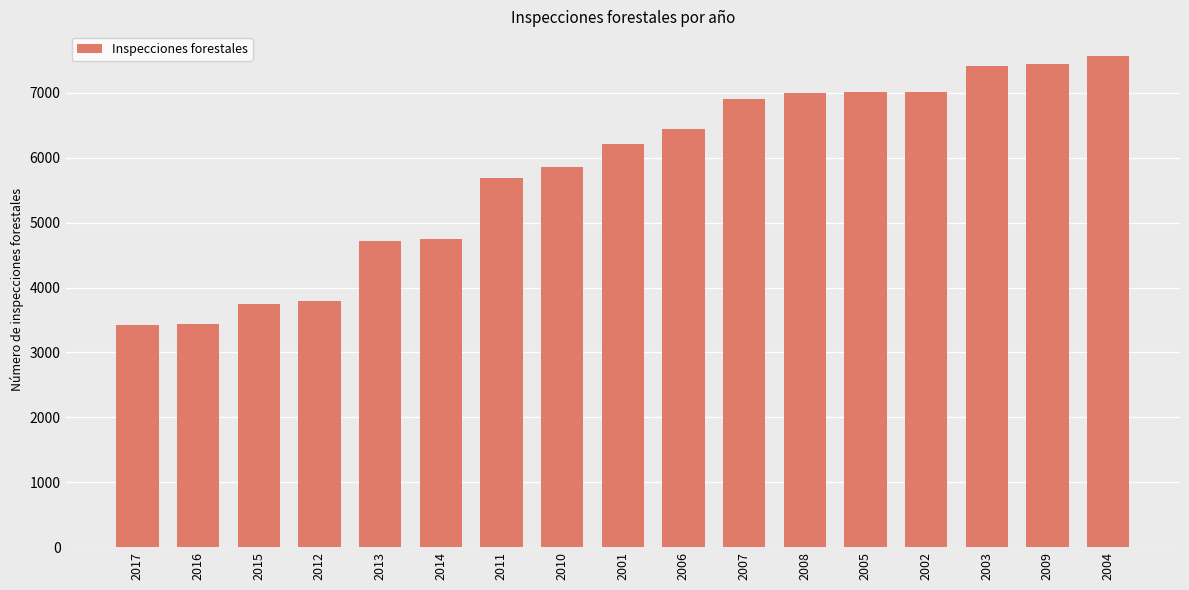

What is the change in value from 2008 to 2009?

+454